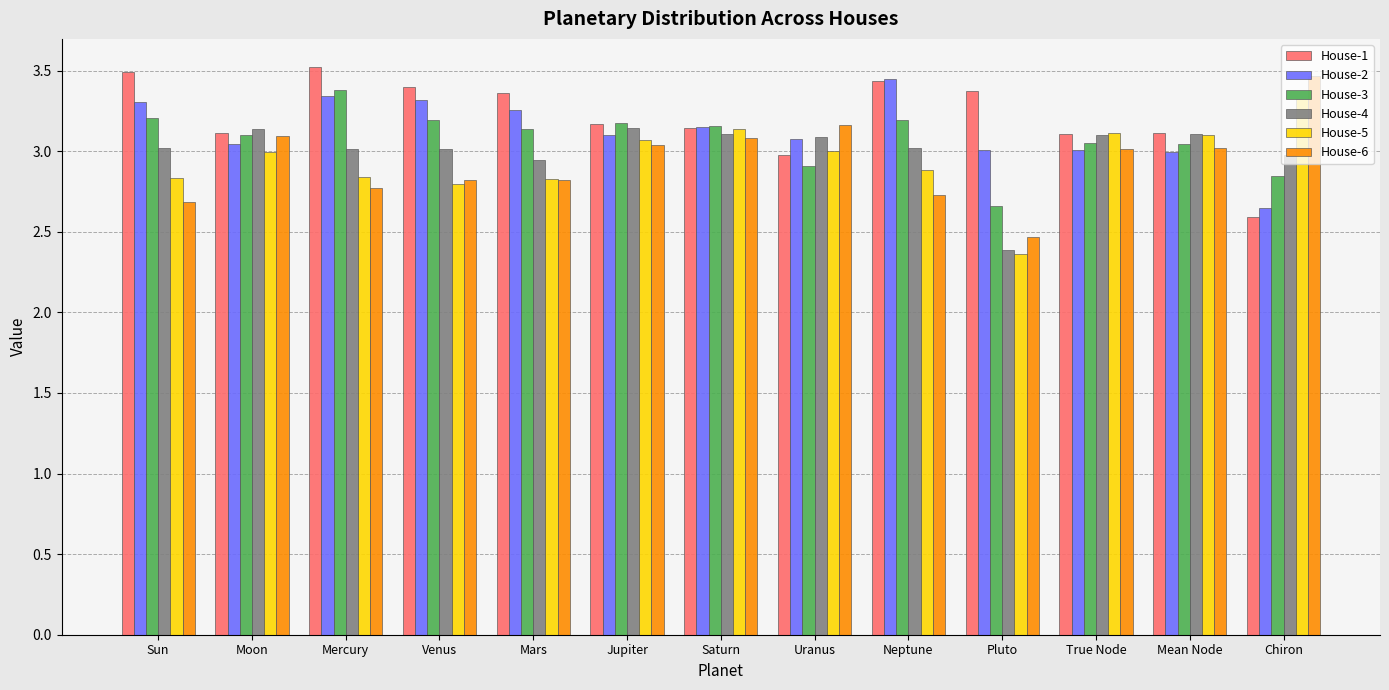

What is the sum of all House-5 values?

38.3